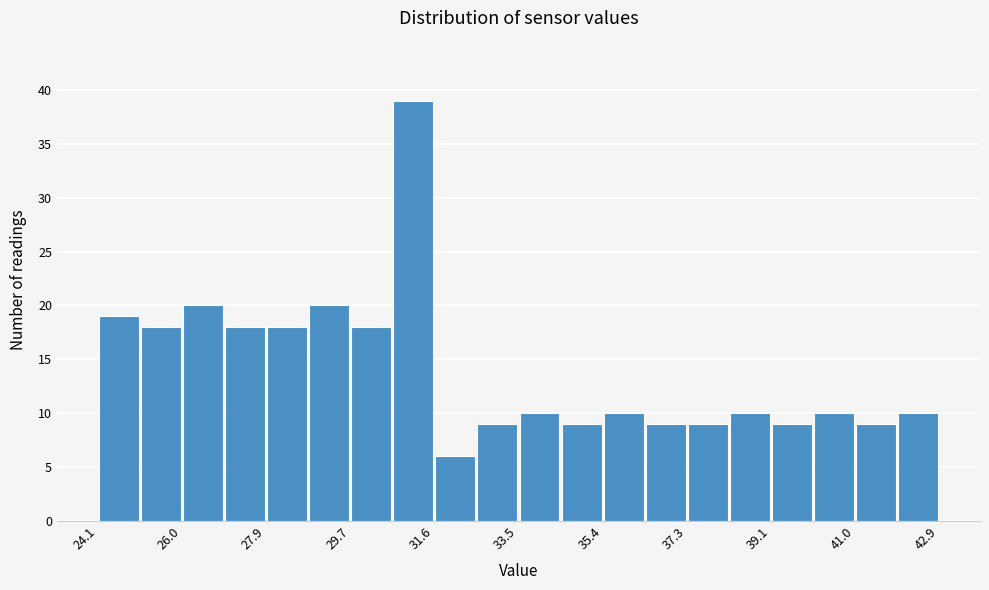

Reading left to right, transcribe this chart: for each bar, give the range it covers on the x-axis and its height. Neither the bar edges nor the heights are printed on the chart, so give them approximately, as read against the axes.

24.10 to 25.04: 19
25.04 to 25.98: 18
25.98 to 26.92: 20
26.92 to 27.86: 18
27.86 to 28.80: 18
28.80 to 29.74: 20
29.74 to 30.68: 18
30.68 to 31.62: 39
31.62 to 32.56: 6
32.56 to 33.50: 9
33.50 to 34.44: 10
34.44 to 35.38: 9
35.38 to 36.32: 10
36.32 to 37.26: 9
37.26 to 38.20: 9
38.20 to 39.14: 10
39.14 to 40.08: 9
40.08 to 41.02: 10
41.02 to 41.96: 9
41.96 to 42.90: 10